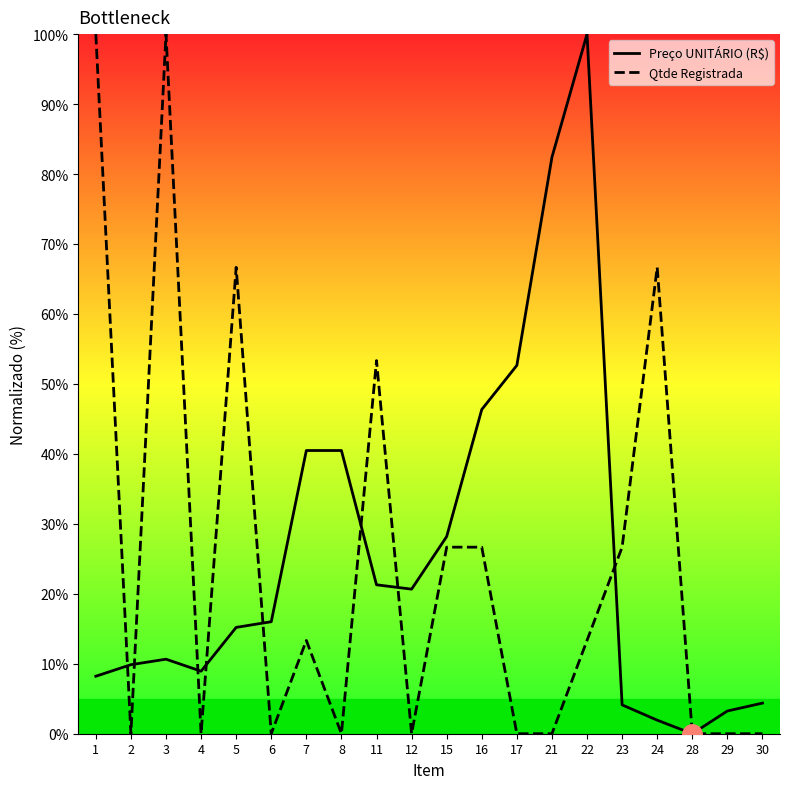

Which category has the highest value across all series?

22